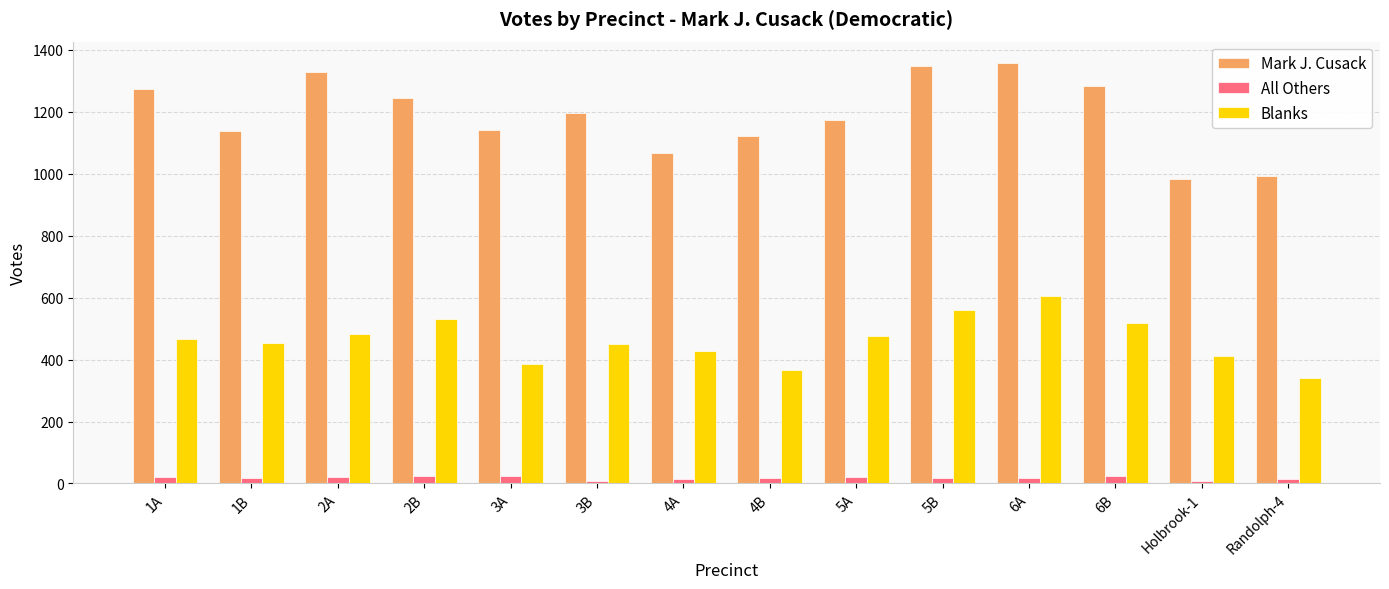

What is the average value of the All Others series?

18